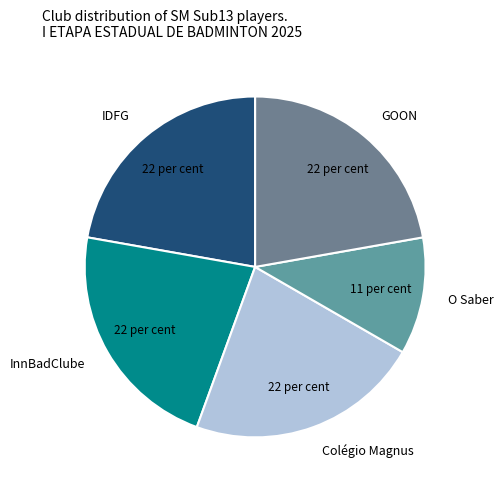

The InnBadClube slice represents 33% of the pie. True or false?

False